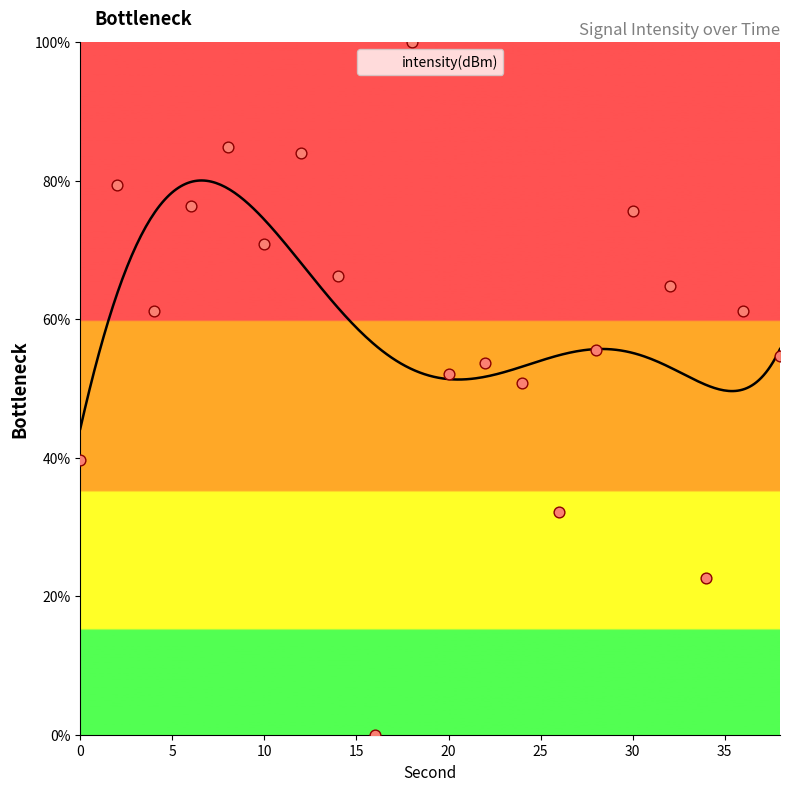

Which has a higher value, 32 or 18?

18